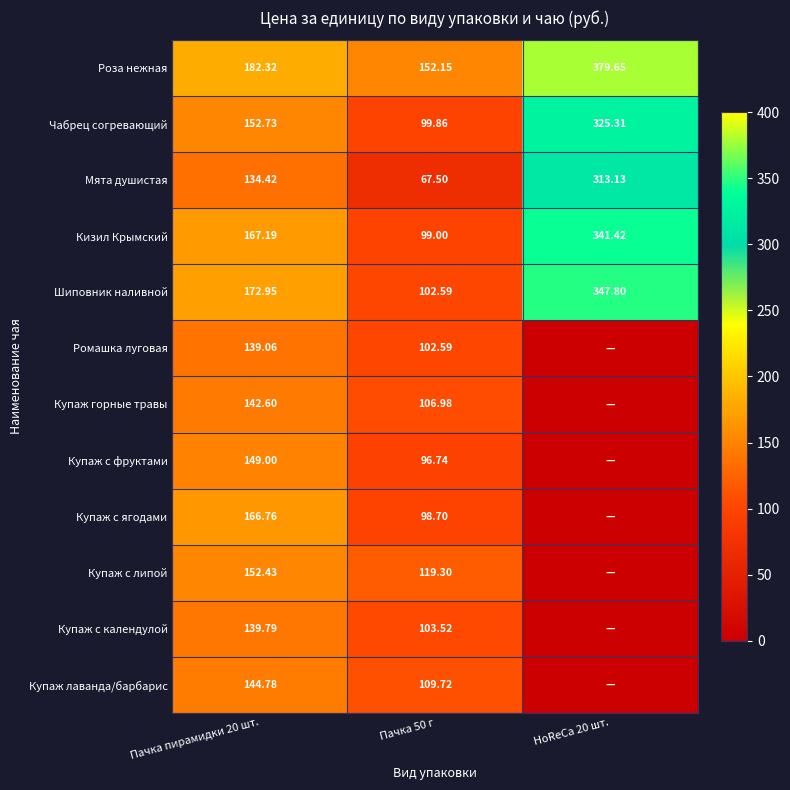

At which category is the sum across all series the highest?

Пачка пирамидки 20 шт.